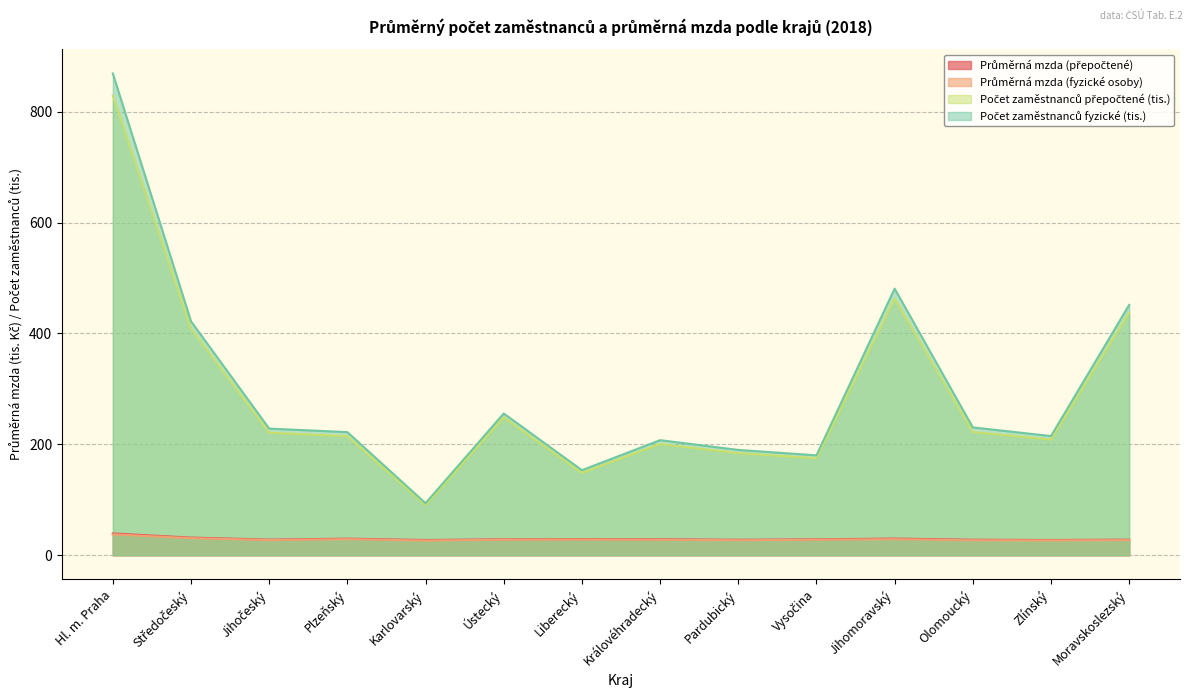

True or false: Průměrná mzda (přepočtené) and Počet zaměstnanců fyzické (tis.) intersect in this chart.

False